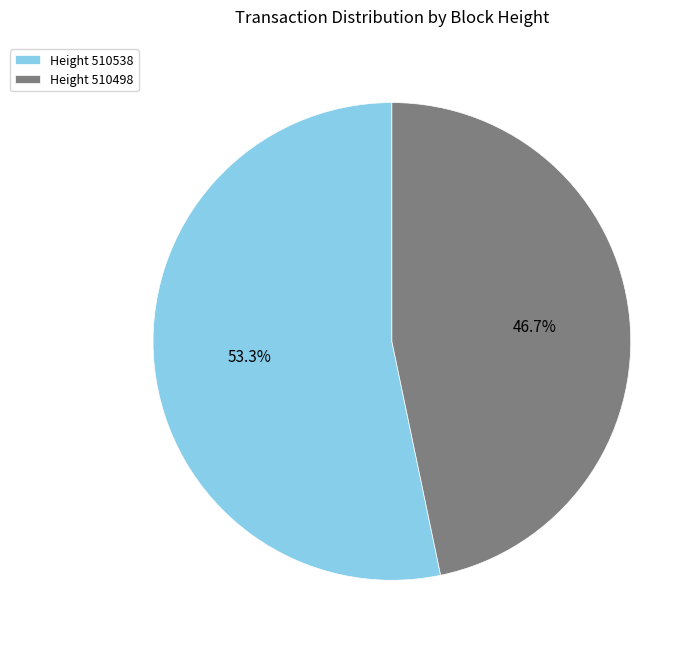

What is the ratio of the value at Height 510498 to the value at Height 510538?

0.9